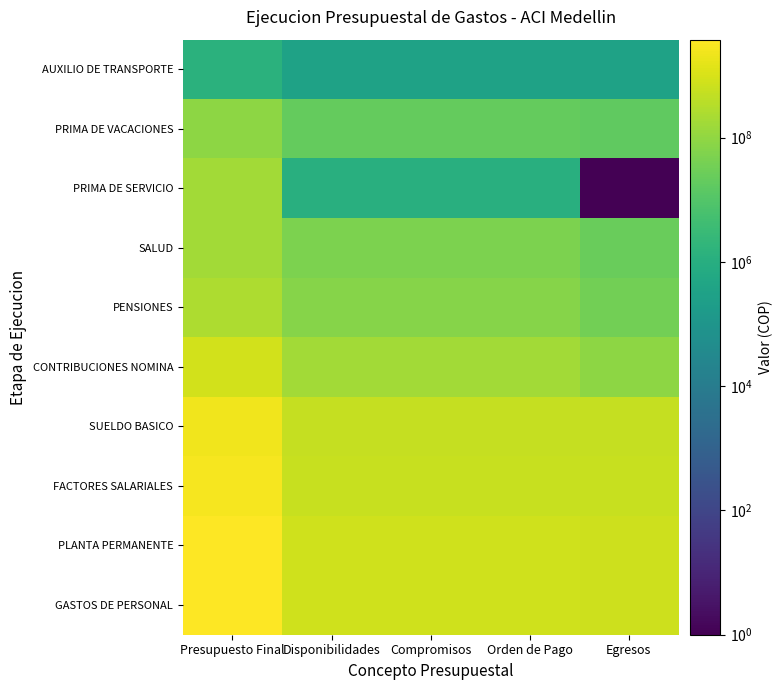

What is the greatest value displayed?

3752771231